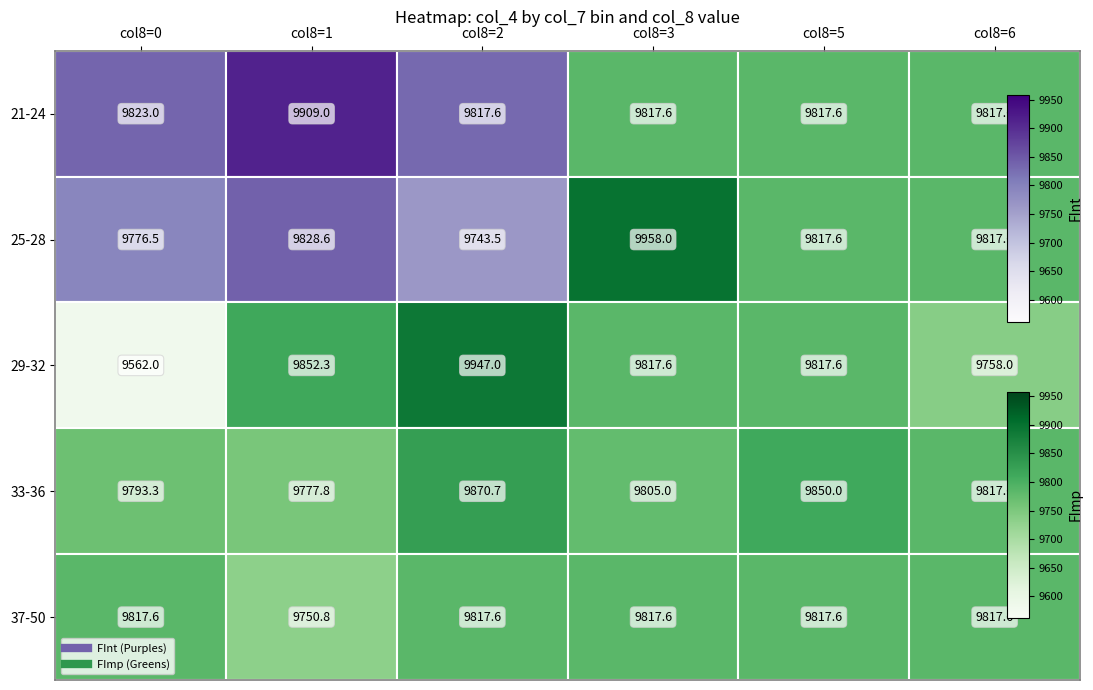

Which series changed the most between col8=2 and col8=5?

29-32